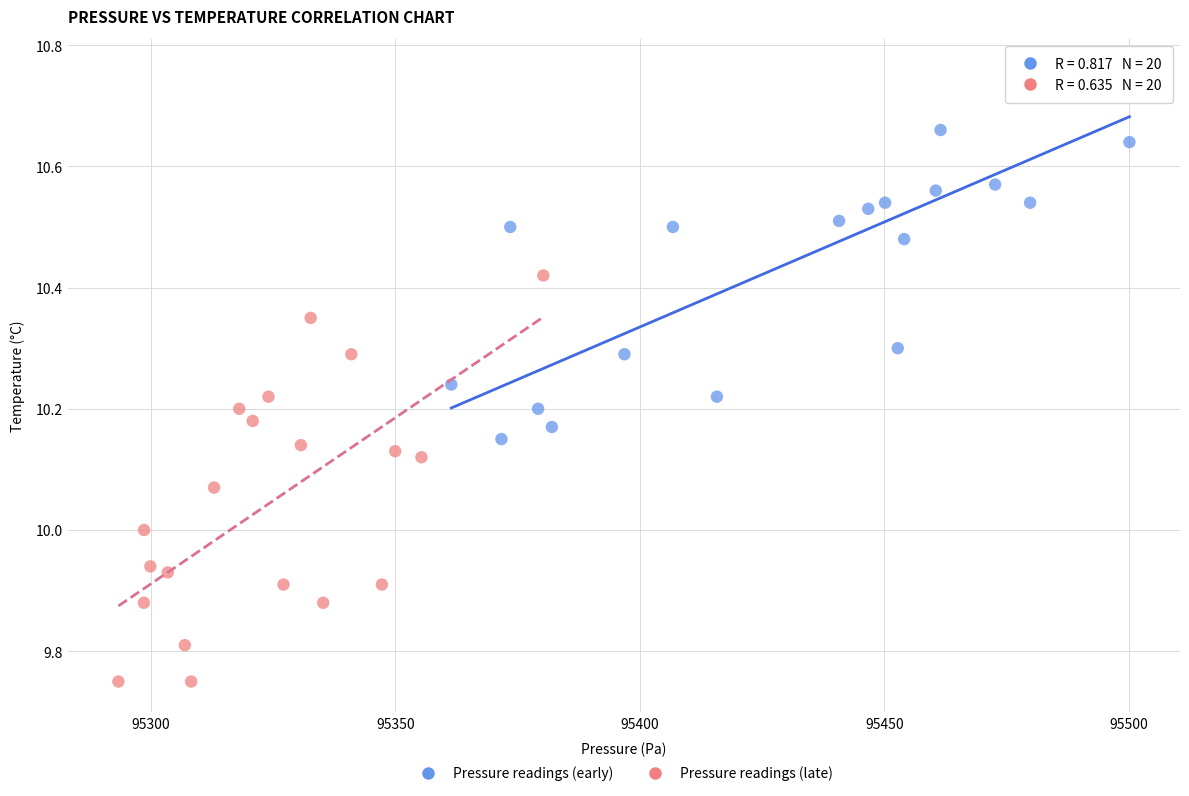

Which series reaches the minimum Y coordinate?

Pressure readings (late)